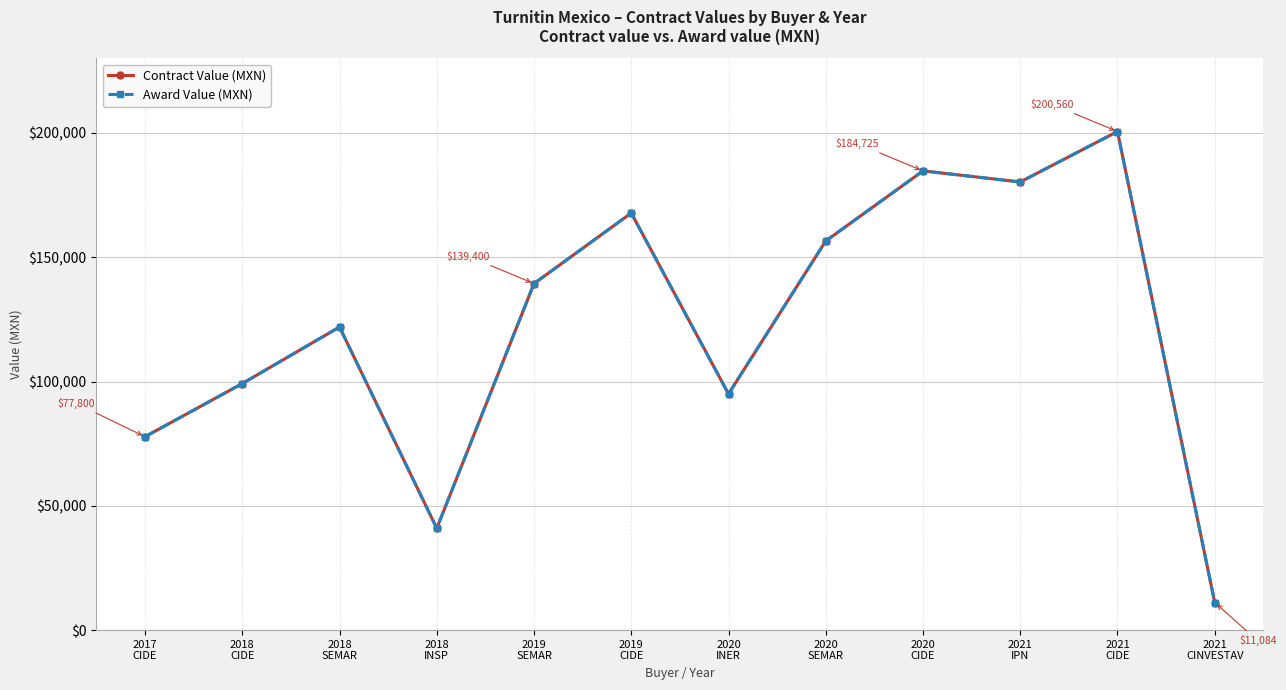

What is the difference between the Award Value (MXN) values at 2019
CIDE and 2019
SEMAR?

28378.0